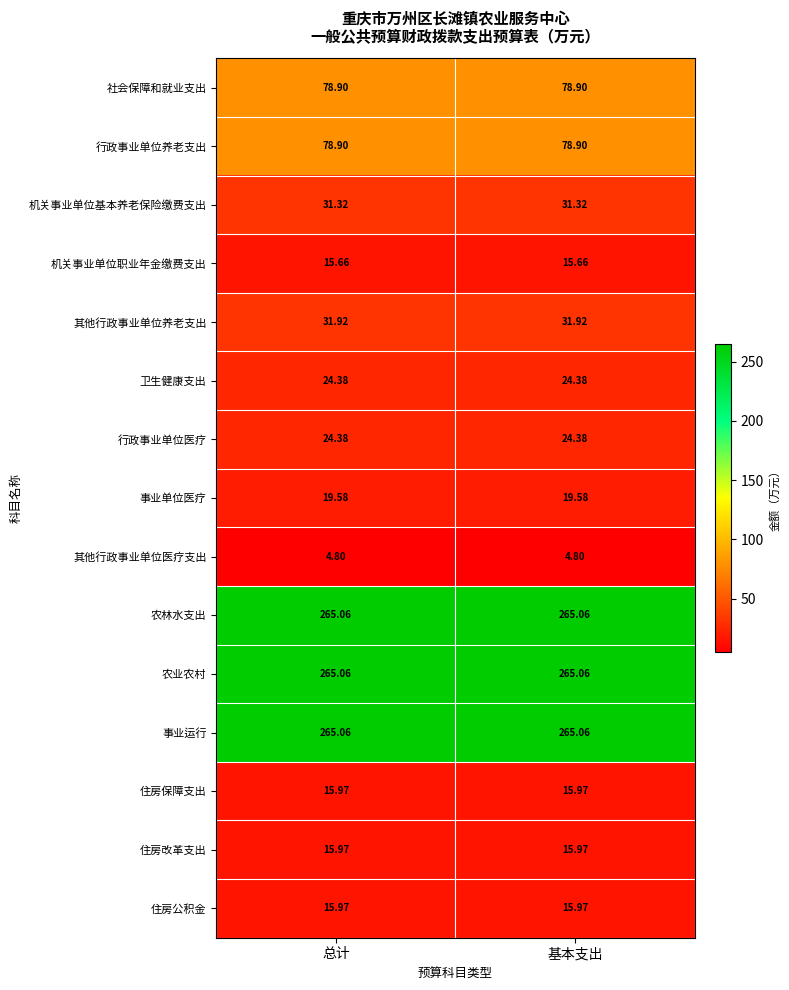

Is the value of 住房保障支出 at 基本支出 greater than the value of 农林水支出 at 基本支出?

No